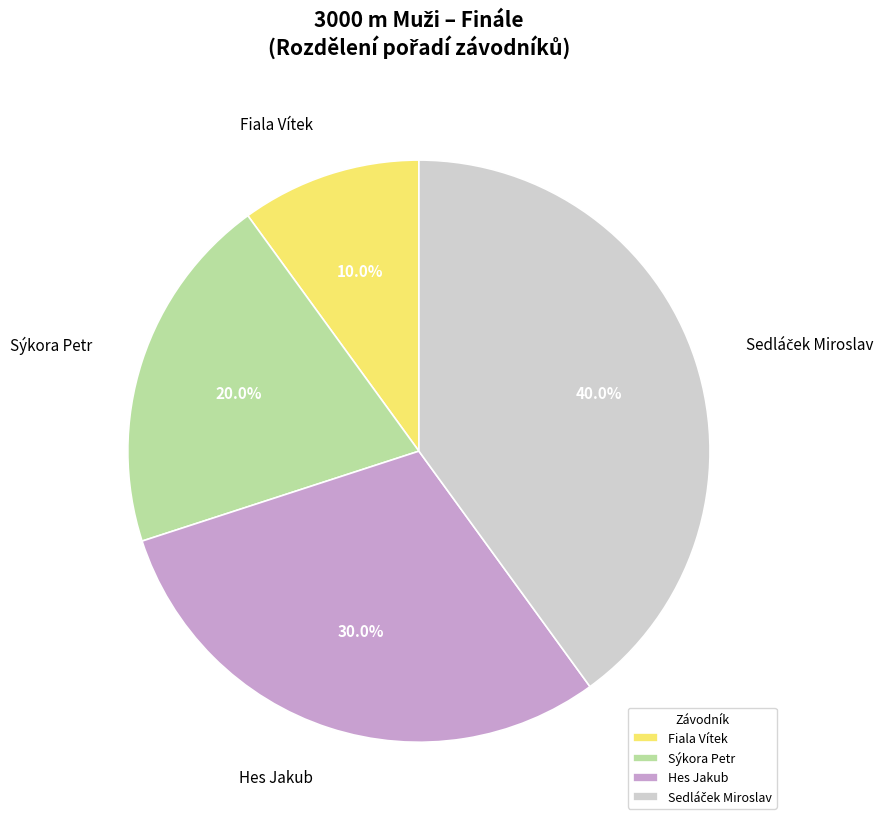

To the nearest percent, what is the average slice percentage?

25%